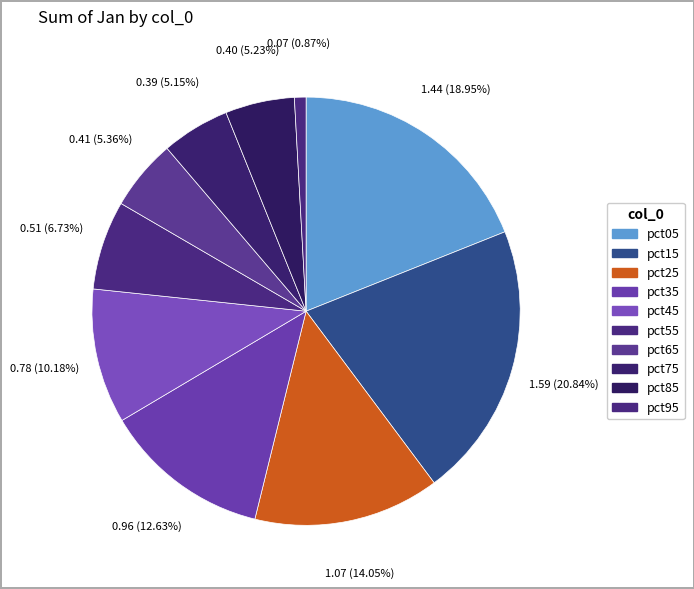

Which category has the smallest portion of the pie?

pct95